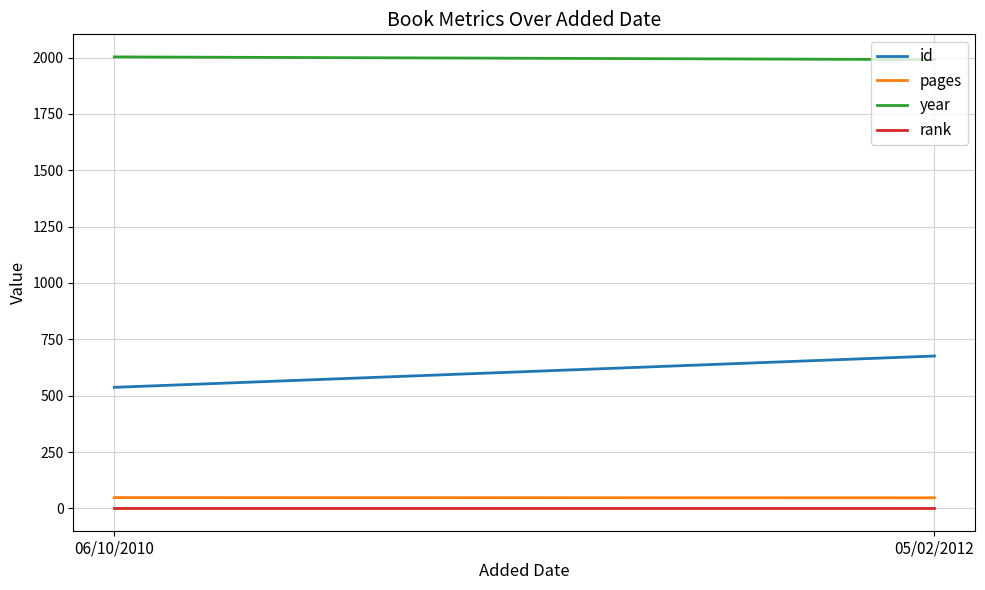

What is the average value of the year series?

1997